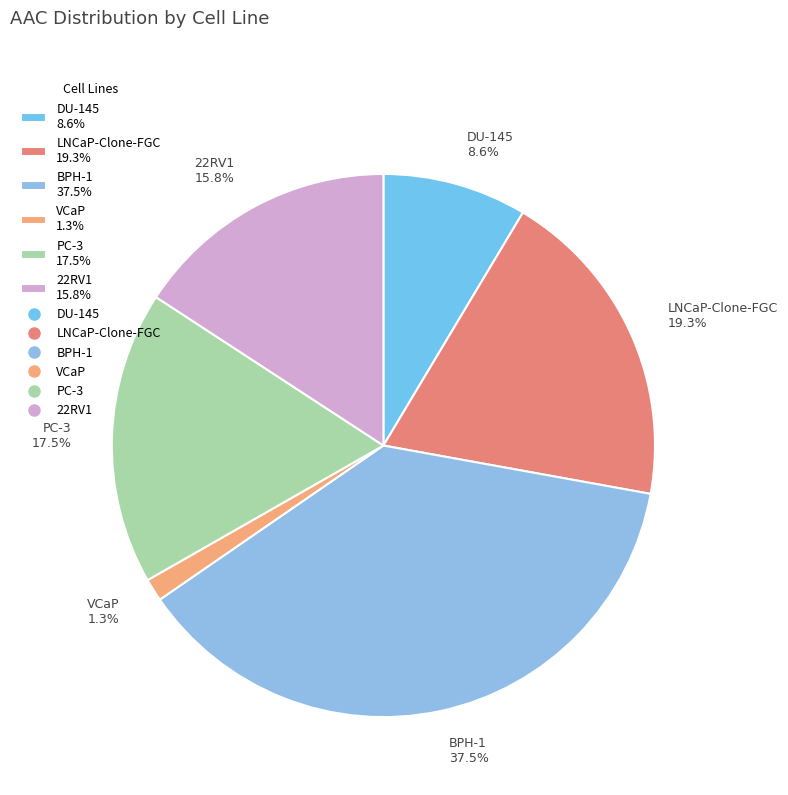

Is there a majority slice in this chart?

No